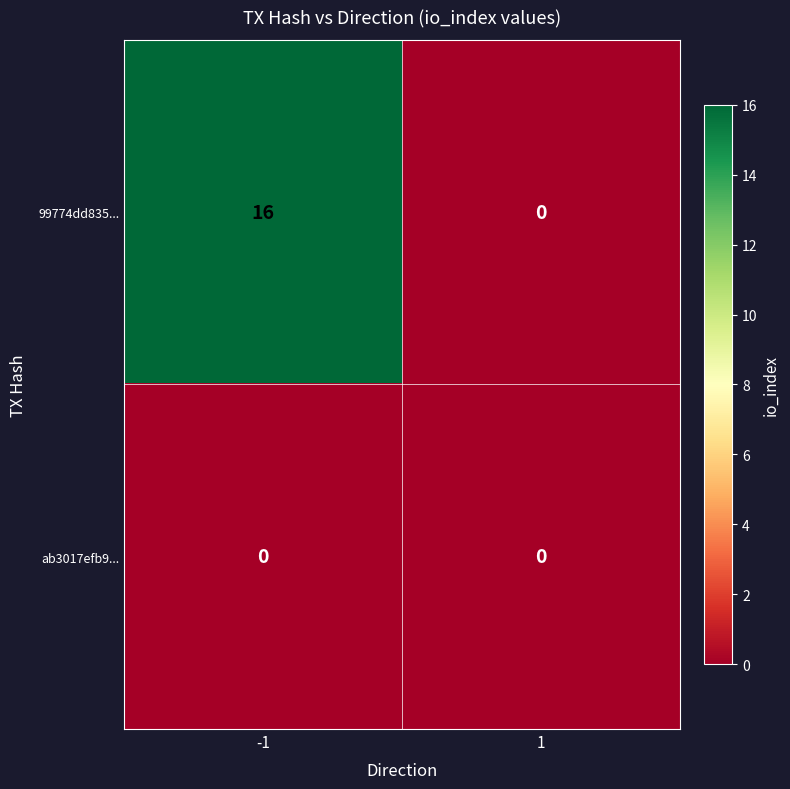

Reading right to left, what are all the values shown in this chart?

99774dd835...: 0	16
ab3017efb9...: 0	0